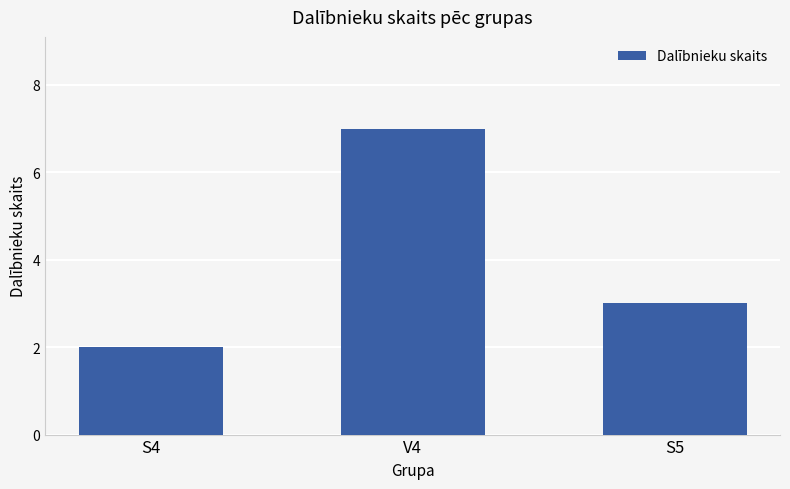

Between S4 and V4, which is larger?

V4